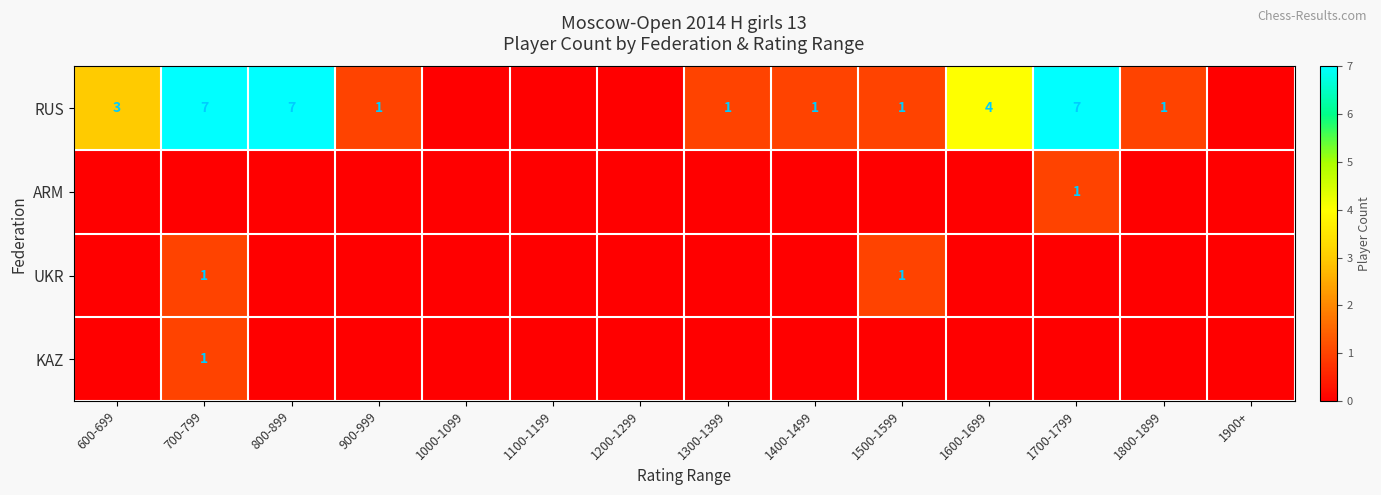

The UKR series shows 1 at 700-799. True or false?

True